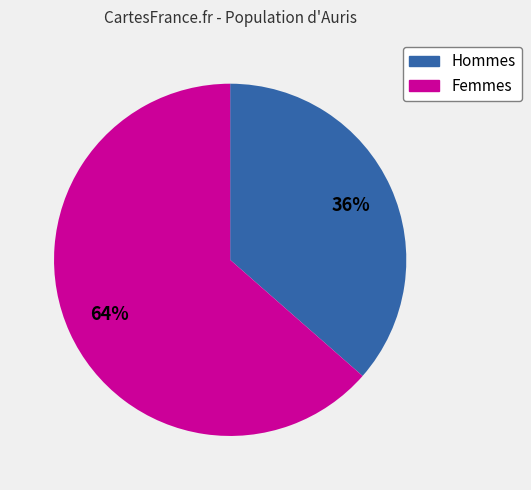

Do Femmes and Hommes together represent more than half of the pie?

Yes